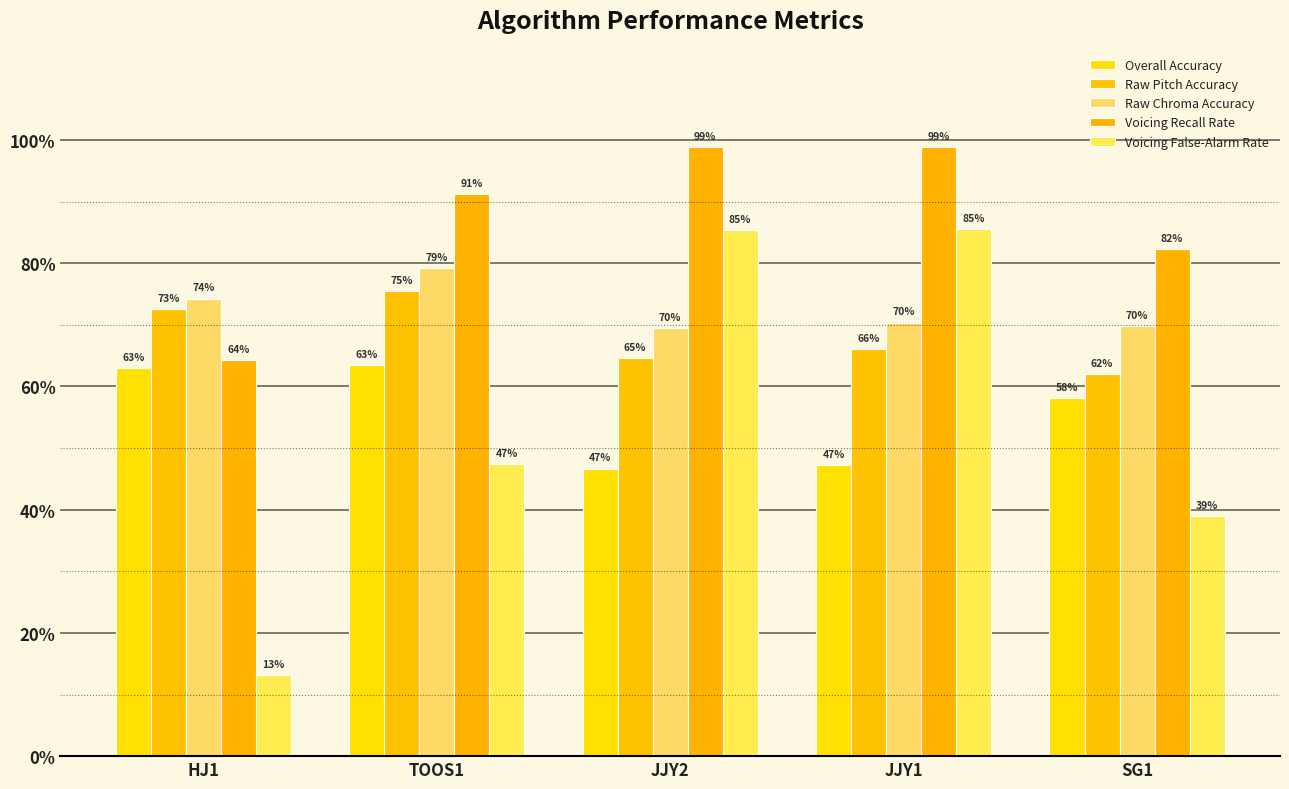

True or false: Raw Chroma Accuracy has a value of 1.3 at TOOS1.

False